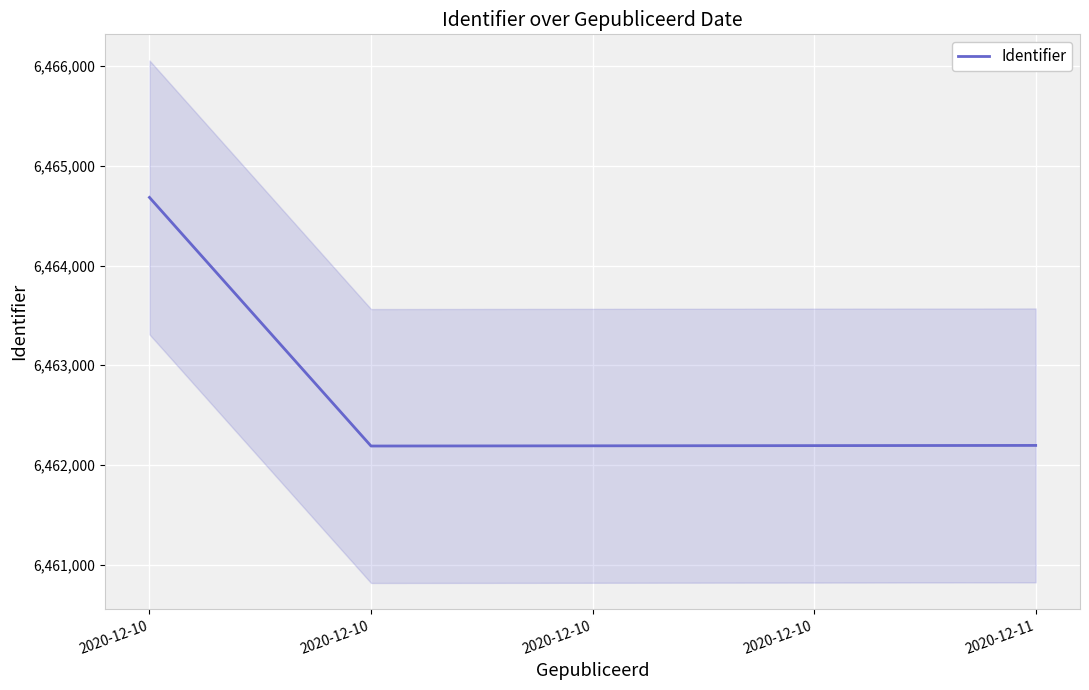

How many interior local valleys (lower than both neighbors) does the data have?

1